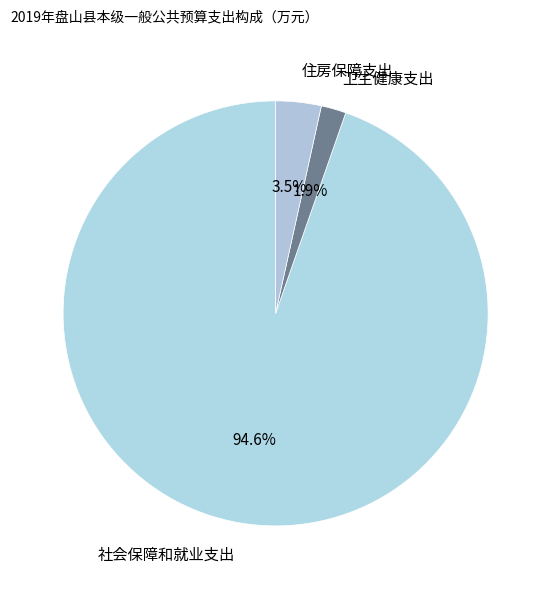

What is the largest slice in the pie chart?

社会保障和就业支出